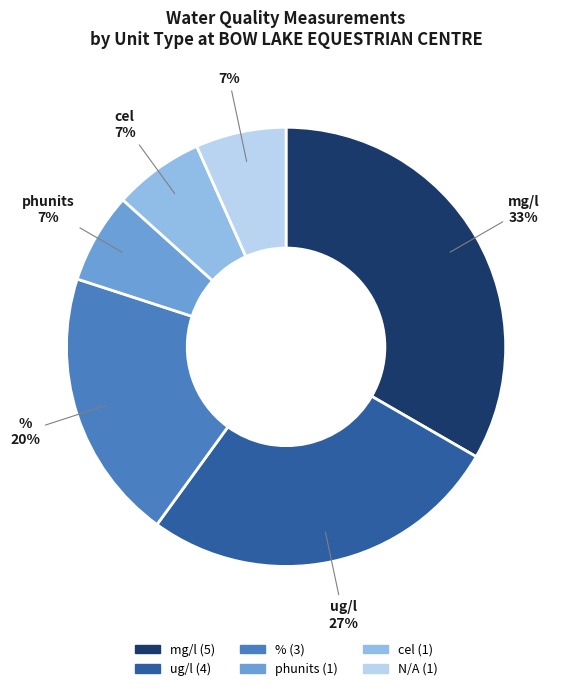

Count the number of slices in the pie.

6